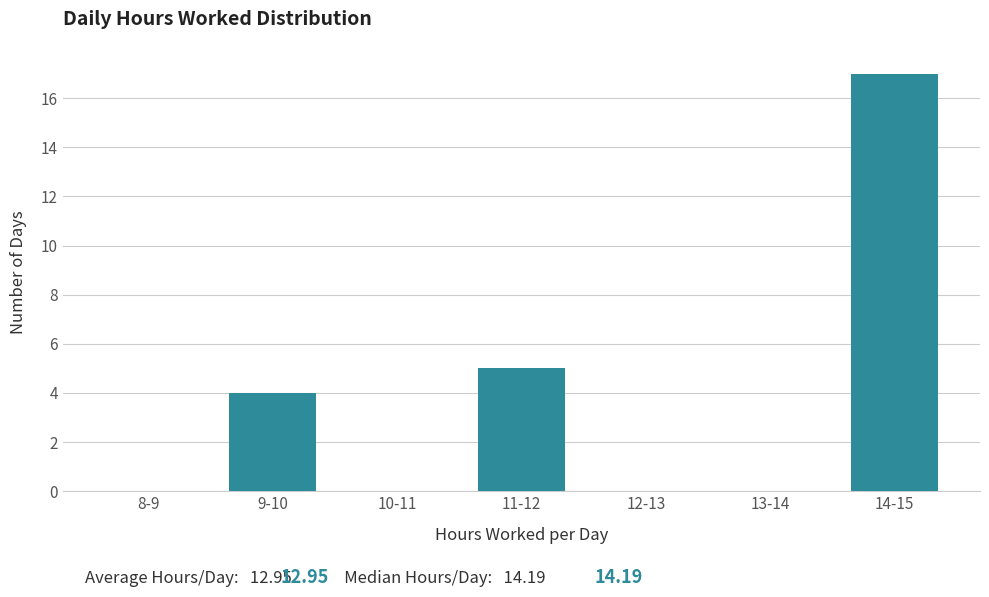

Reading left to right, extract all data points from this chart.

8-9=0	9-10=4	10-11=0	11-12=5	12-13=0	13-14=0	14-15=17